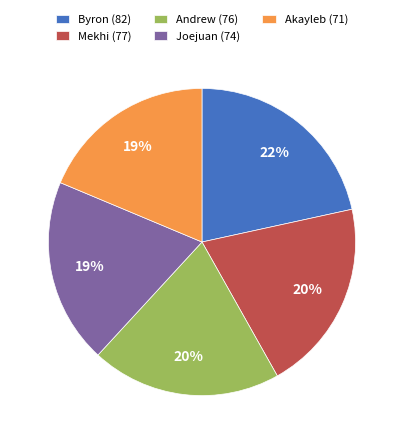

Which has a higher value, Byron (82) or Akayleb (71)?

Byron (82)